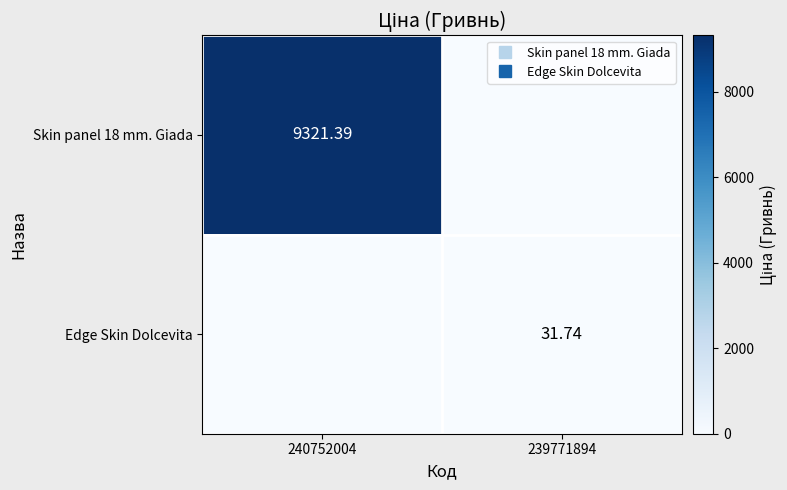

Is it true that Edge Skin Dolcevita equals -15.0 at 240752004?

False